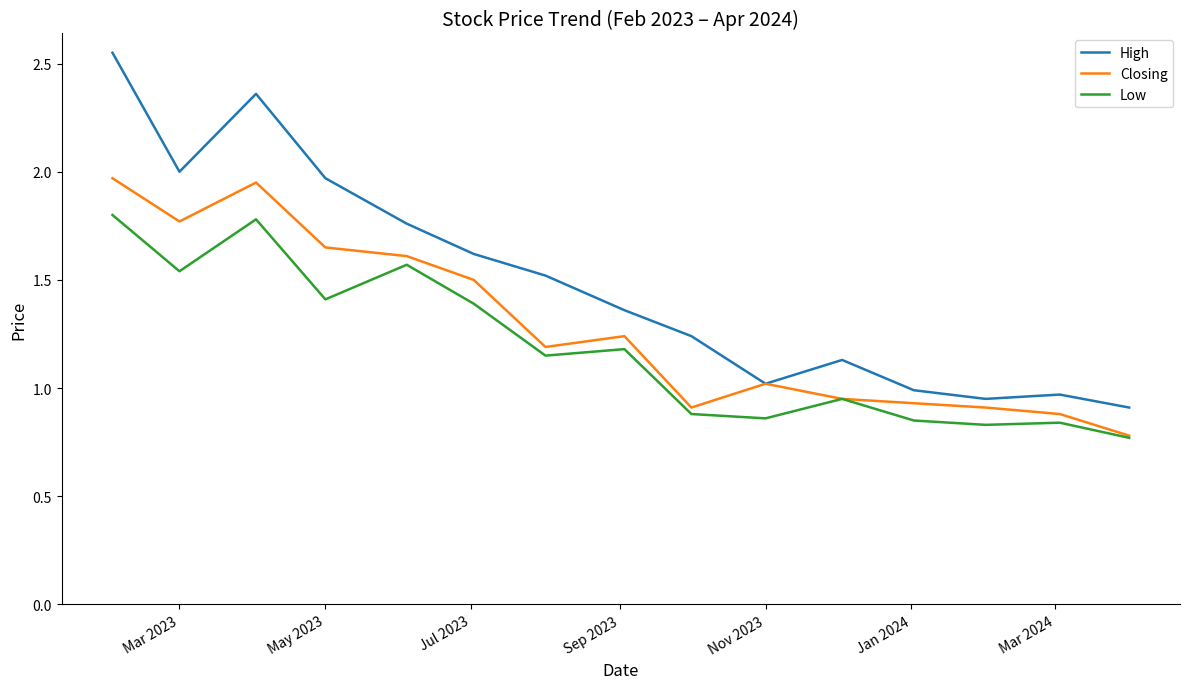

Rank the series by their average value, from highest to lowest.

High, Closing, Low